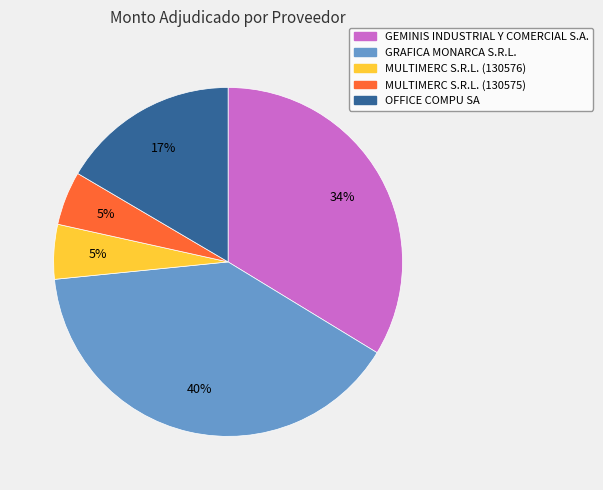

To the nearest percent, what percentage of the pie is MULTIMERC S.R.L. (130575)?

5%